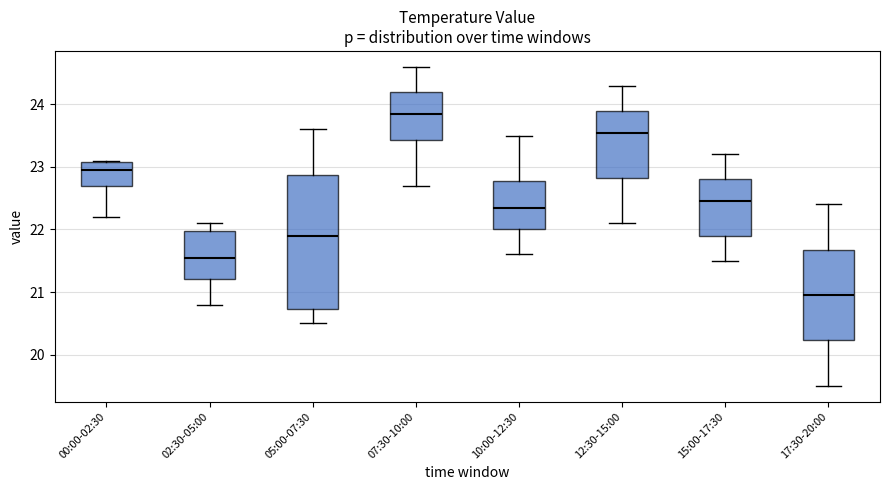

Which box's median line is the highest?

07:30-10:00